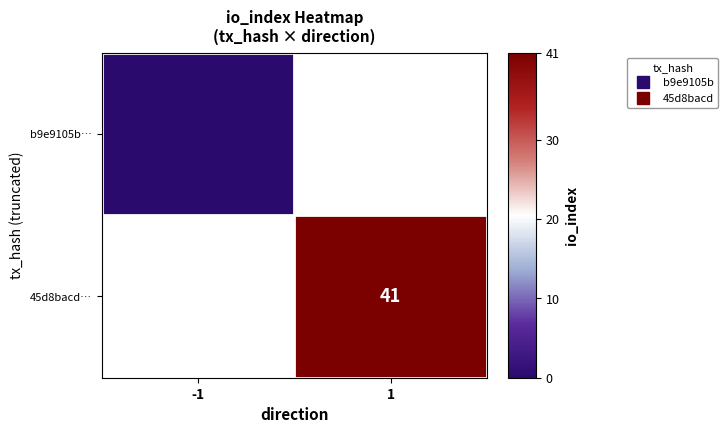

At which label is b9e9105b… closest to 0?

-1